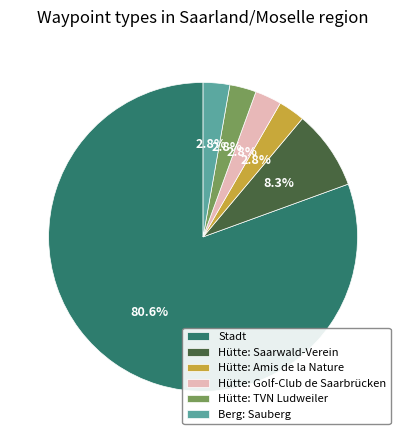

Is there a majority slice in this chart?

Yes